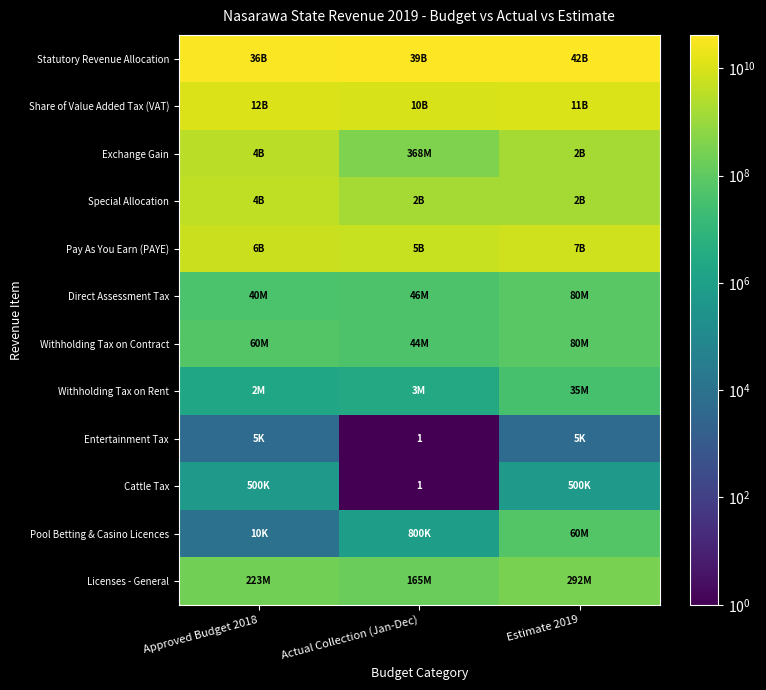

How many values in the Pay As You Earn (PAYE) series exceed 6000000000?

1